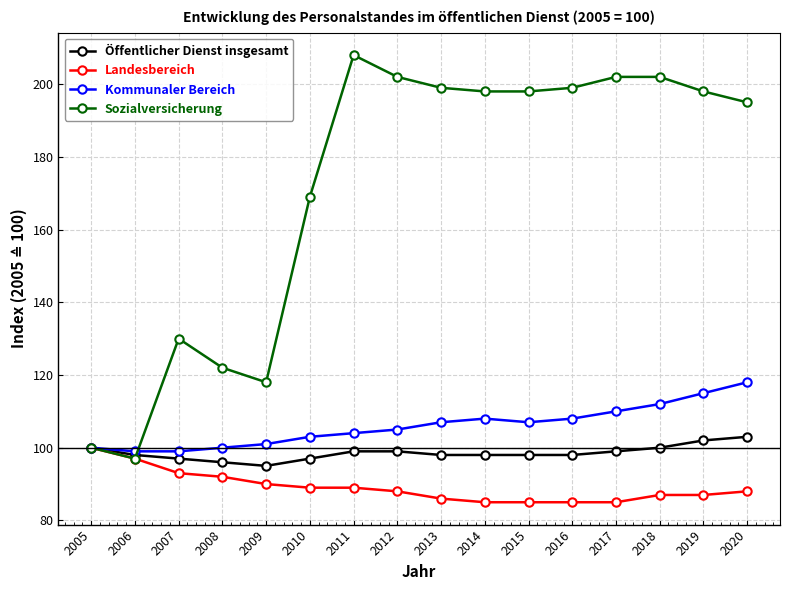

What is the sum of the Sozialversicherung values at 2010 and 2018?

371